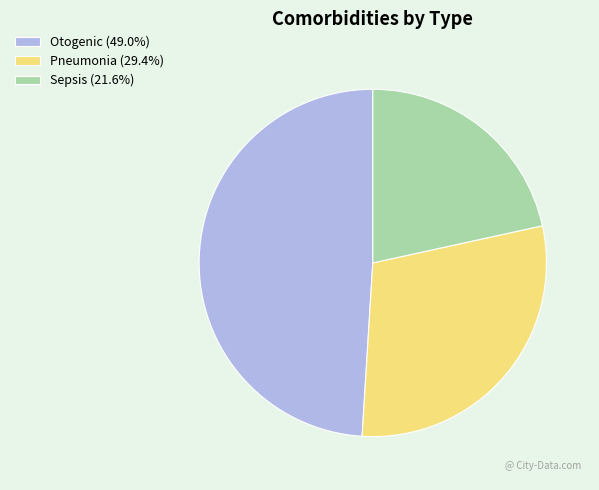

Approximately how many times larger is the value at Sepsis (21.6%) compared to Pneumonia (29.4%)?

0.7